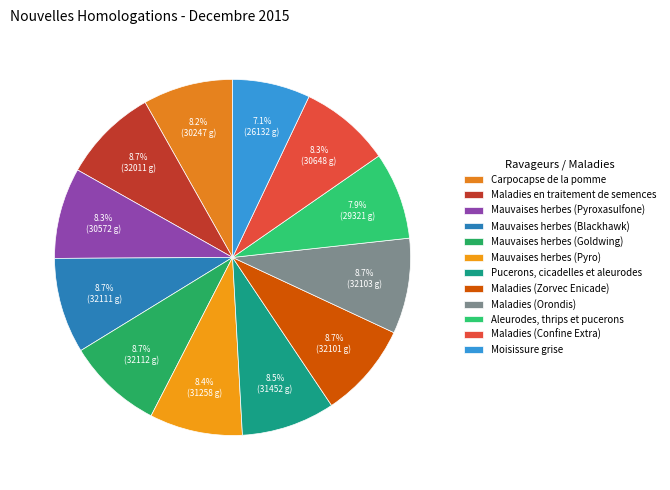

How many slices are in this pie chart?

12